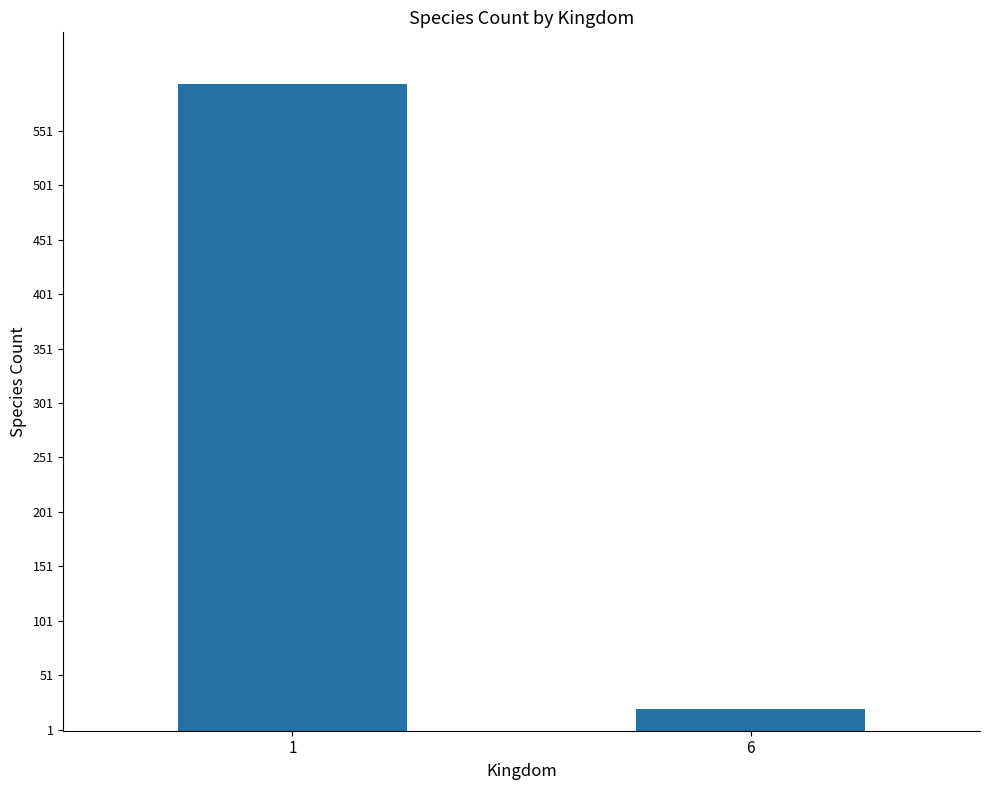

List the labels in order of value, smallest first.

6, 1